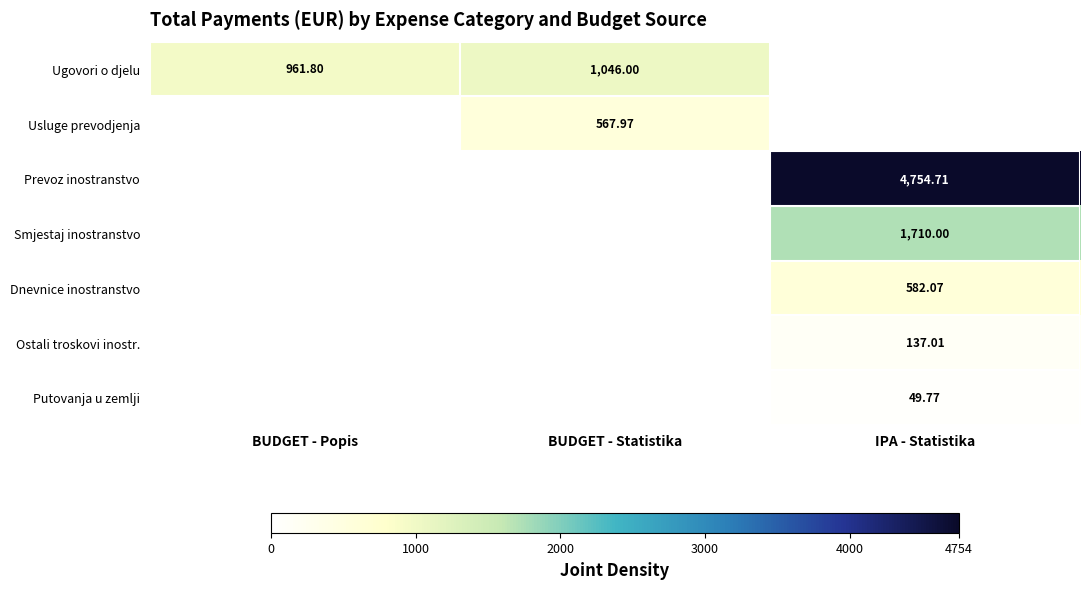

Is the value of Ugovori o djelu at BUDGET - Statistika greater than the value of Ostali troskovi inostr. at IPA - Statistika?

Yes